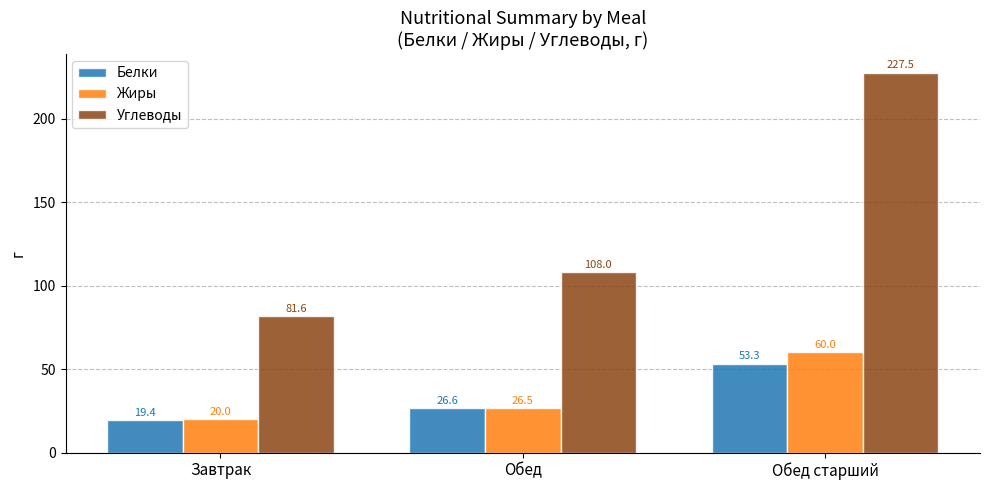

Which series has the largest range (max minus min)?

Углеводы